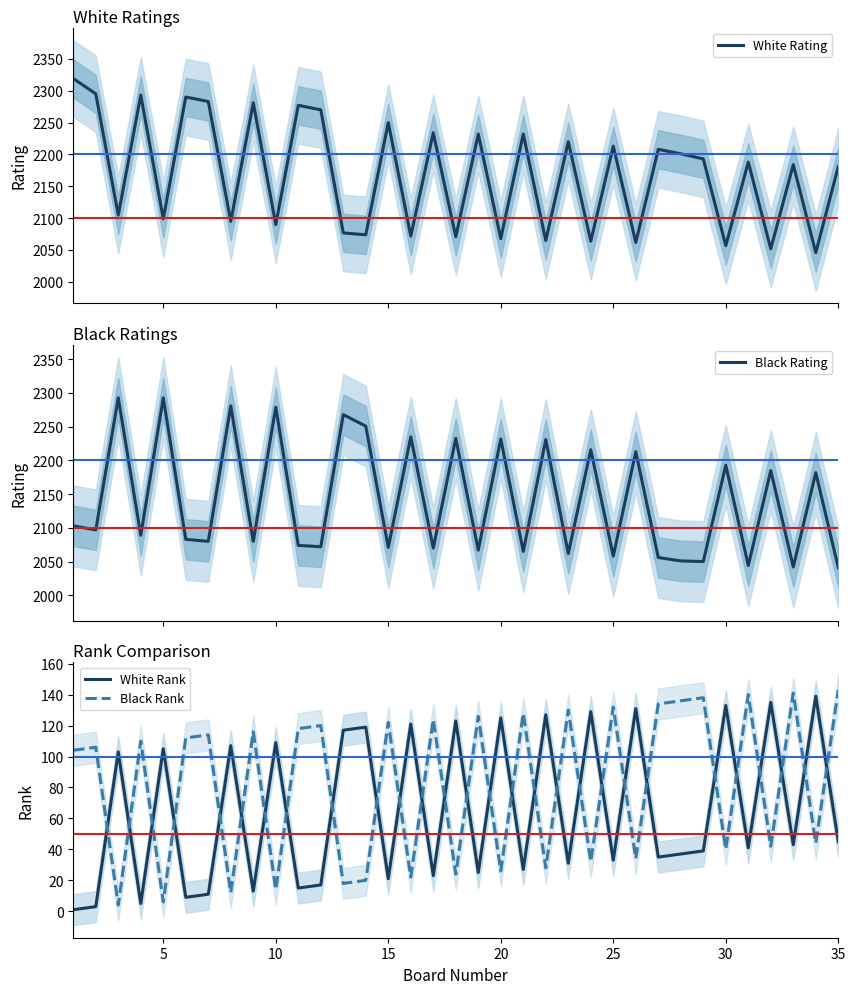

What is the minimum value for Black Rating?

2041